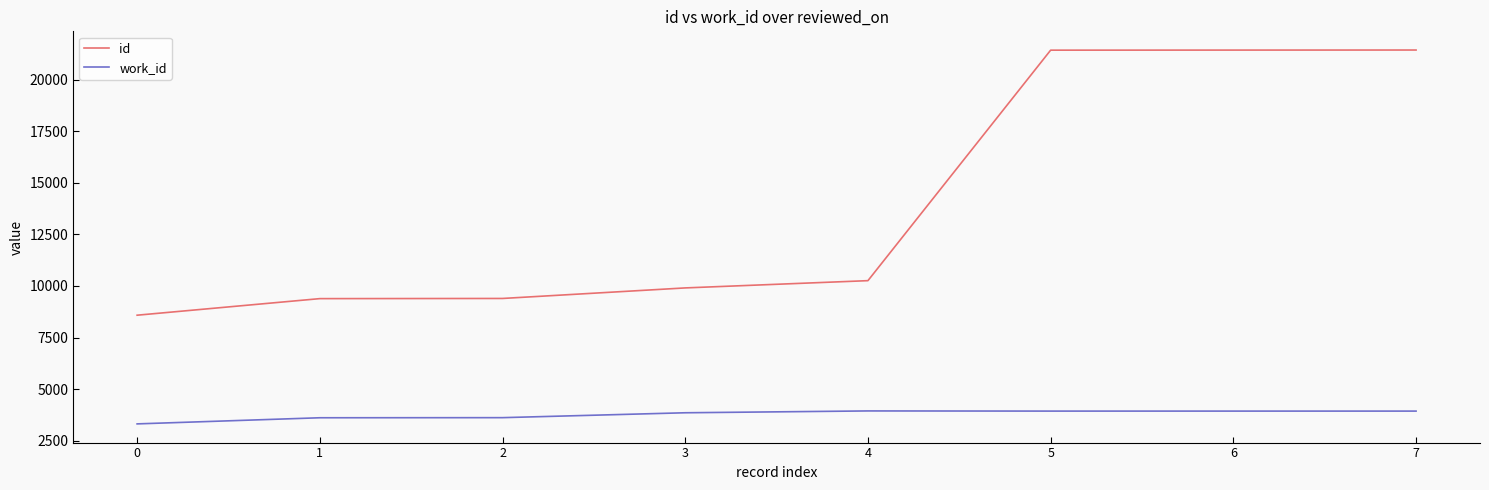

Rank the series by their maximum value, from lowest to highest.

work_id, id